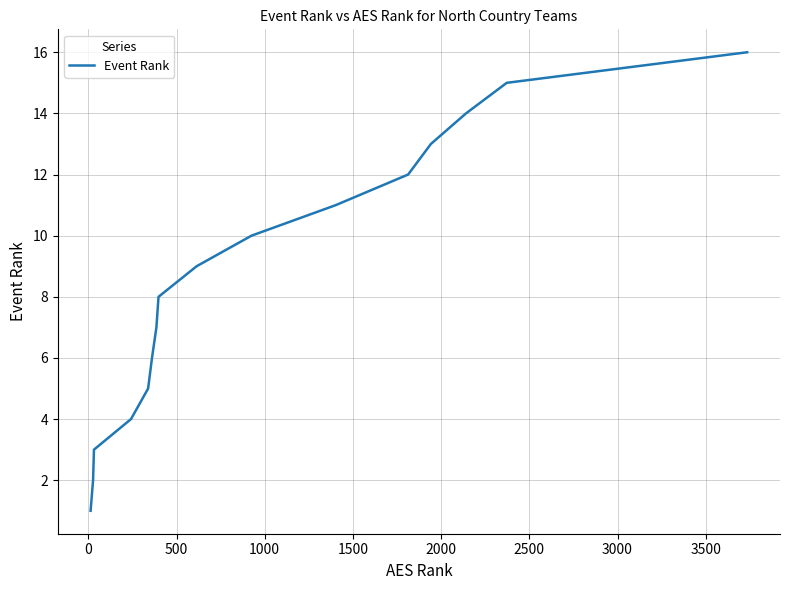

What is the difference between the maximum and second lowest values?

14